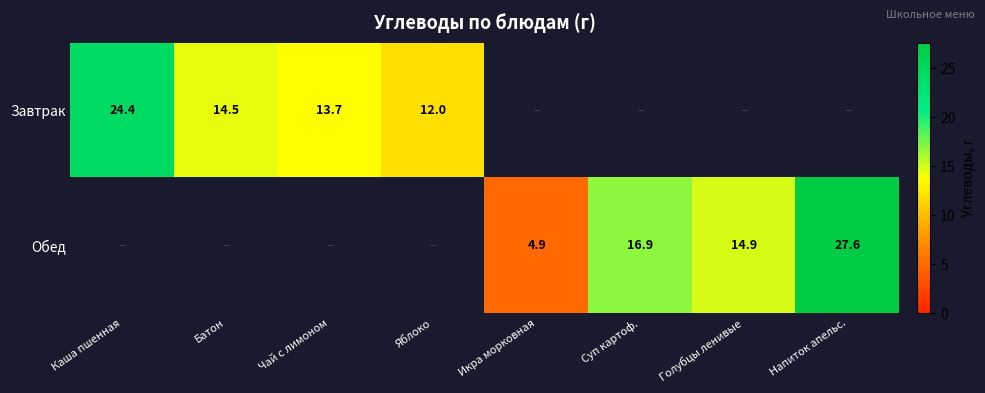

Is it true that Завтрак equals 24.4 at Каша пшенная?

True